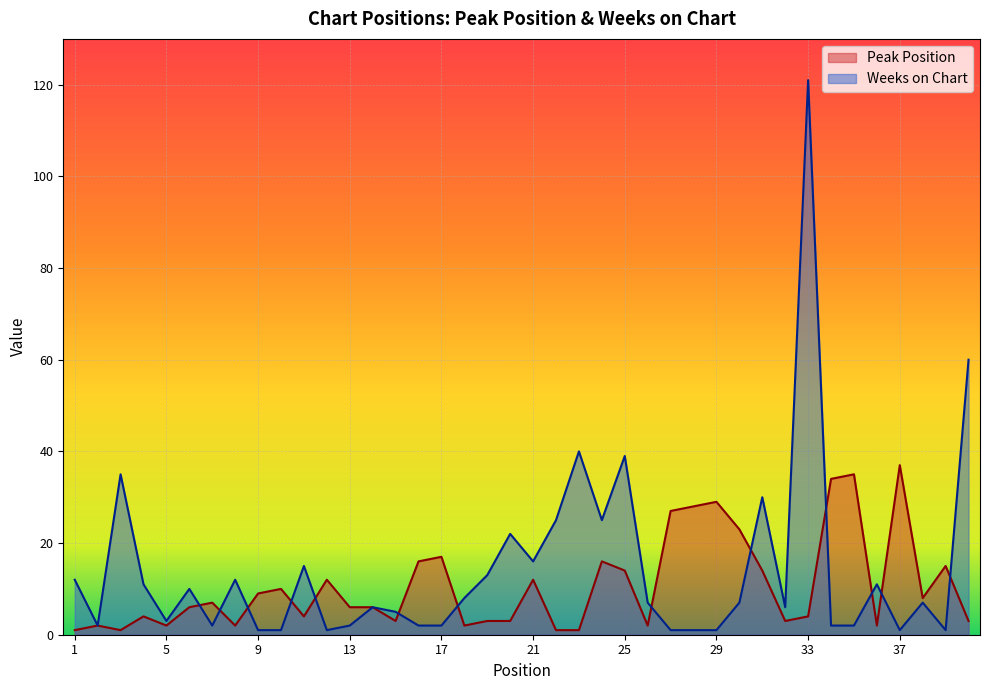

What is the sum of all Peak Position values?

424